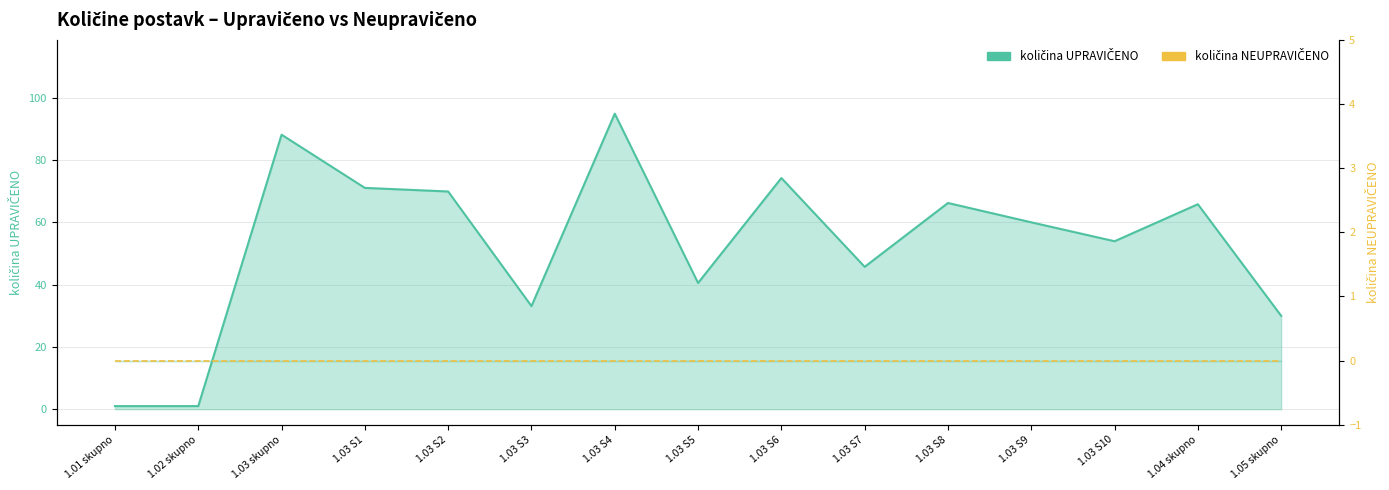

How many data points does each series have?

15